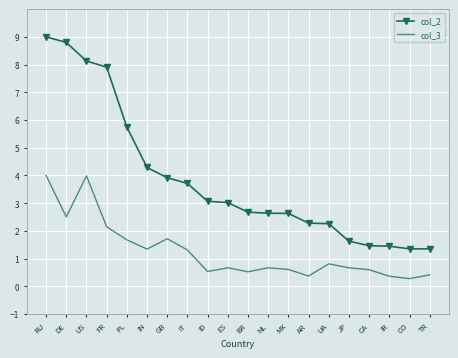

At which label is col_3 closest to 2?

FR